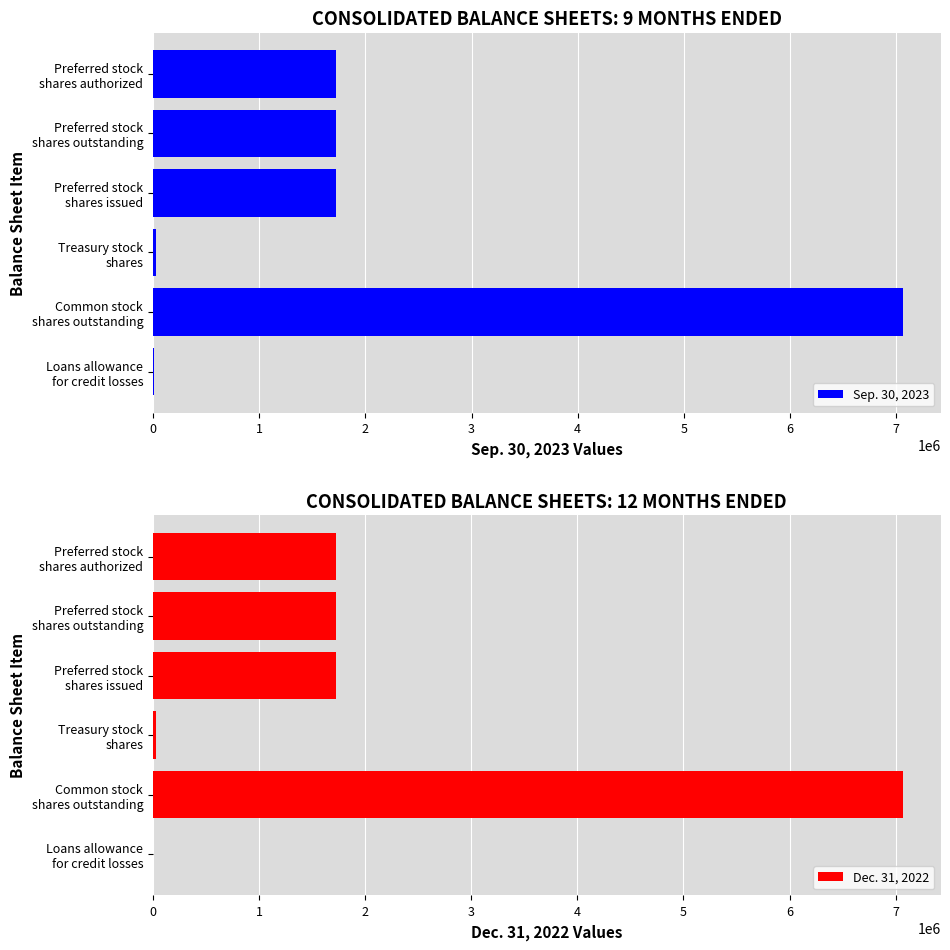

How many bars are there in each group?

2